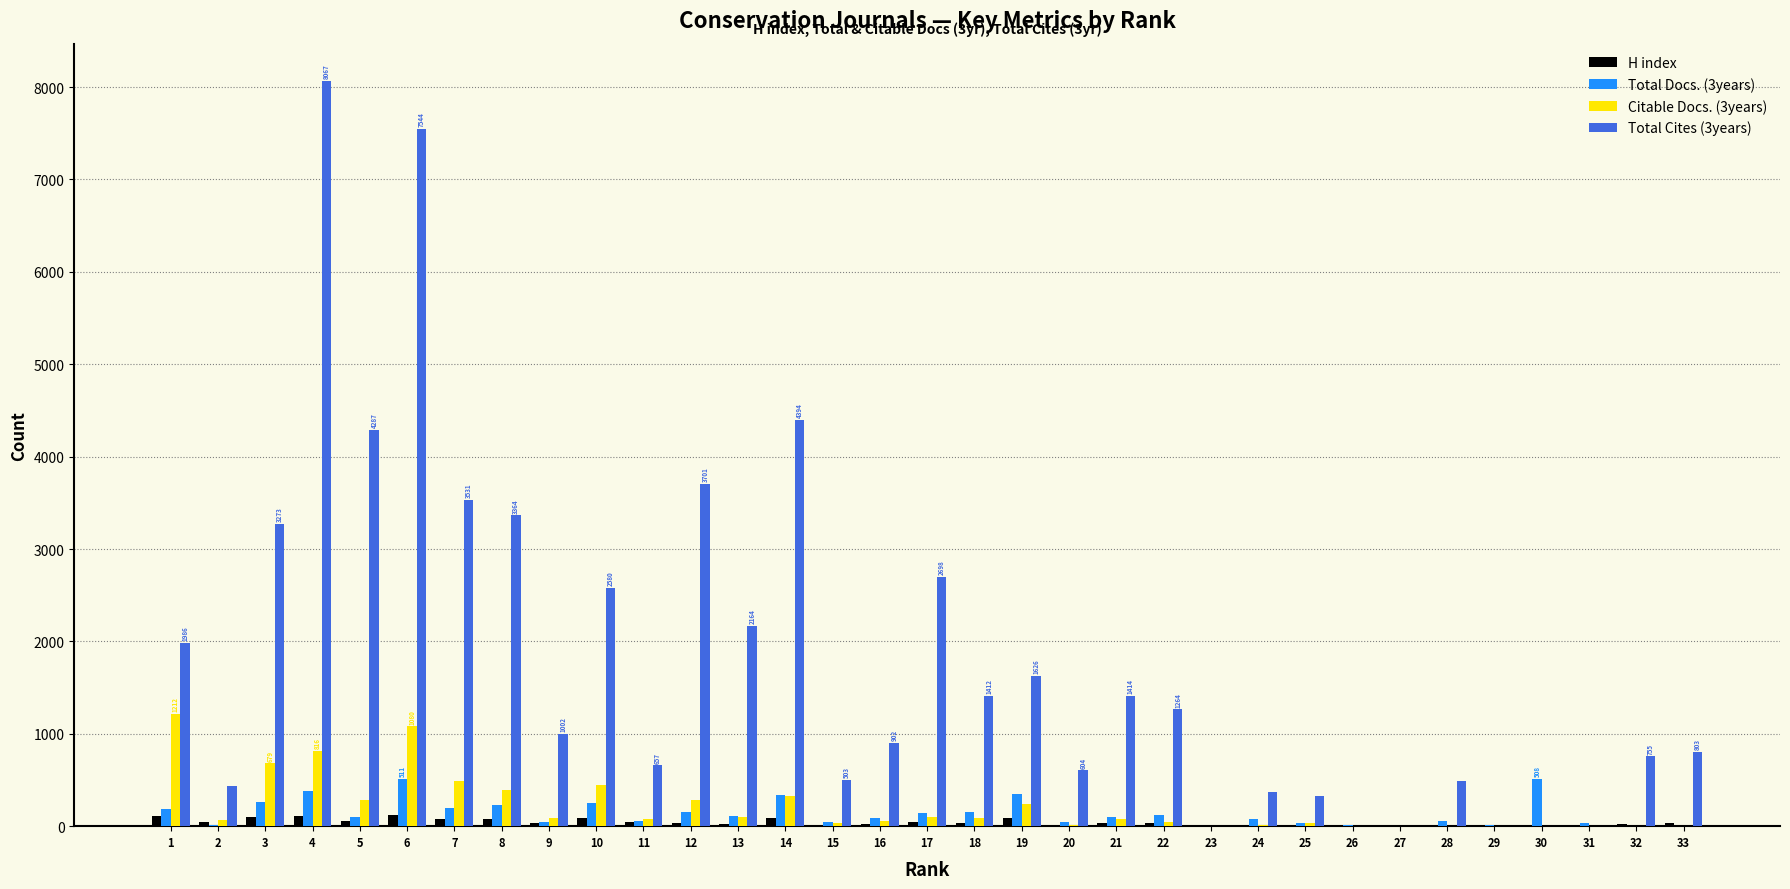

Which series has the largest total across all categories?

Total Cites (3years)